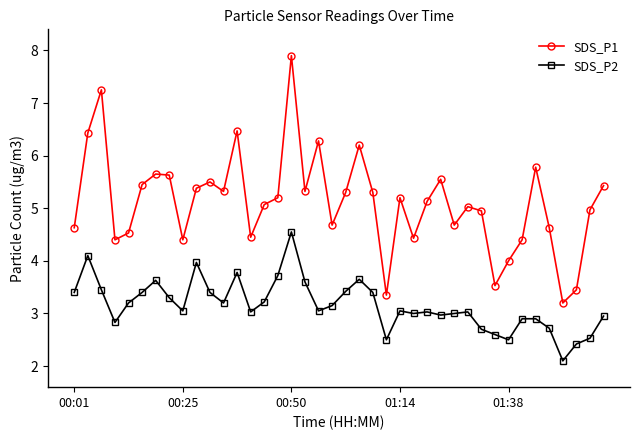

Does the chart display data point markers on the line(s)?

Yes